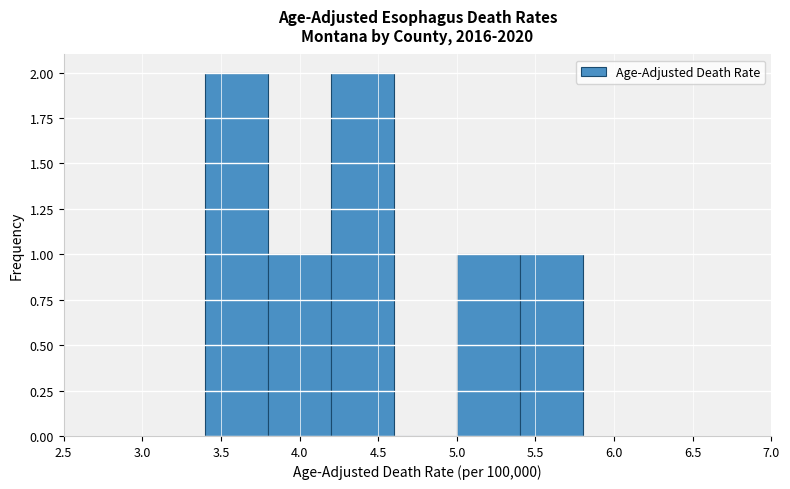

Reading left to right, list every bar in this chart as the range it spans on the x-axis followed by its height. The values are not printed on the chart, so give them approximately, as read against the axis.

3.4 to 3.8: 2
3.8 to 4.2: 1
4.2 to 4.6: 2
4.6 to 5.0: 0
5.0 to 5.4: 1
5.4 to 5.8: 1